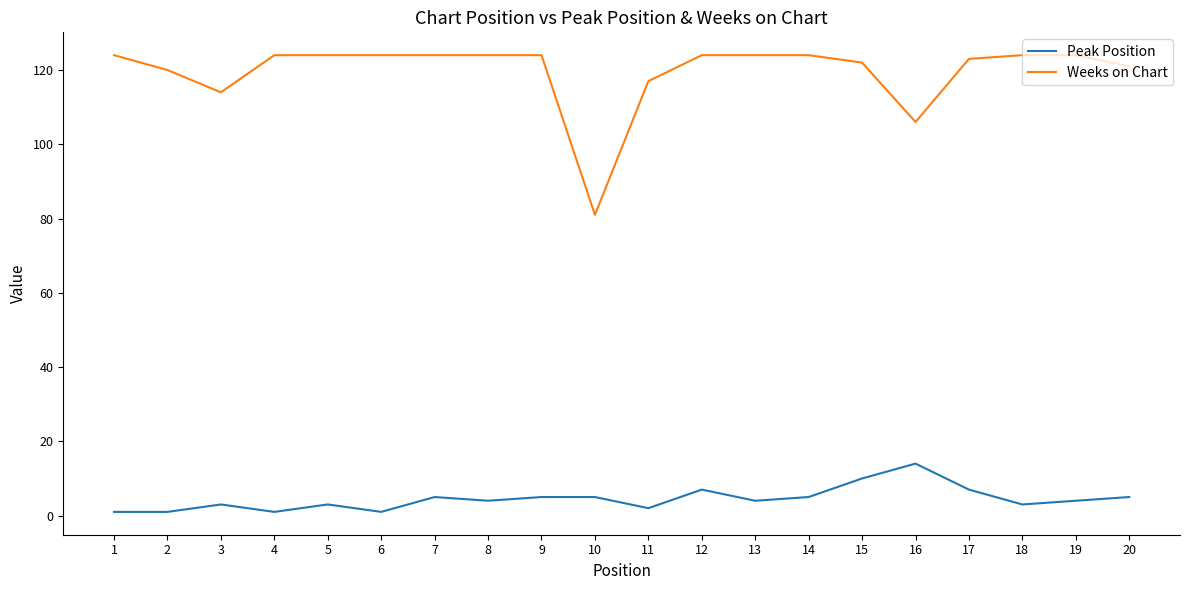

At which label does Weeks on Chart reach its minimum?

10